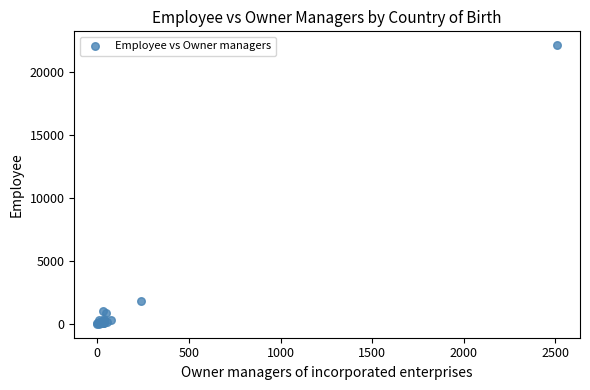

What Y value in the scatter plot is closest to 11083?

1813